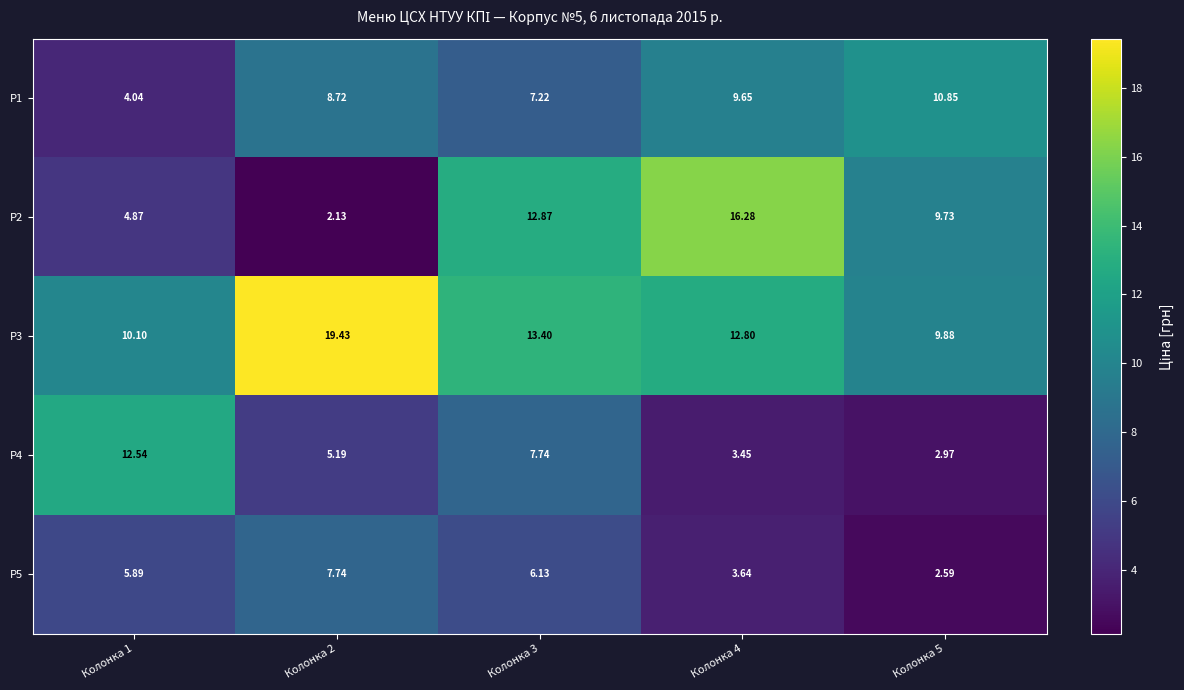

Is the value of Р4 at Колонка 3 greater than the value of Р3 at Колонка 3?

No